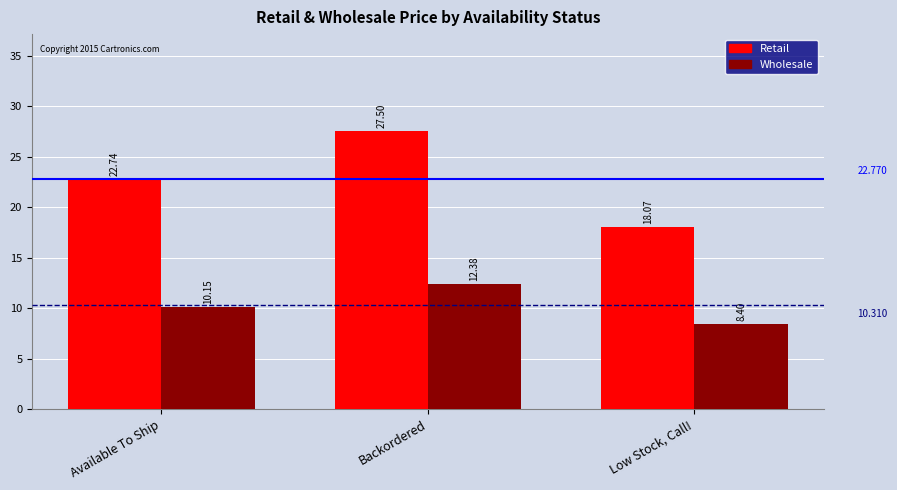

The value of Retail at Backordered is 27.5. True or false?

True